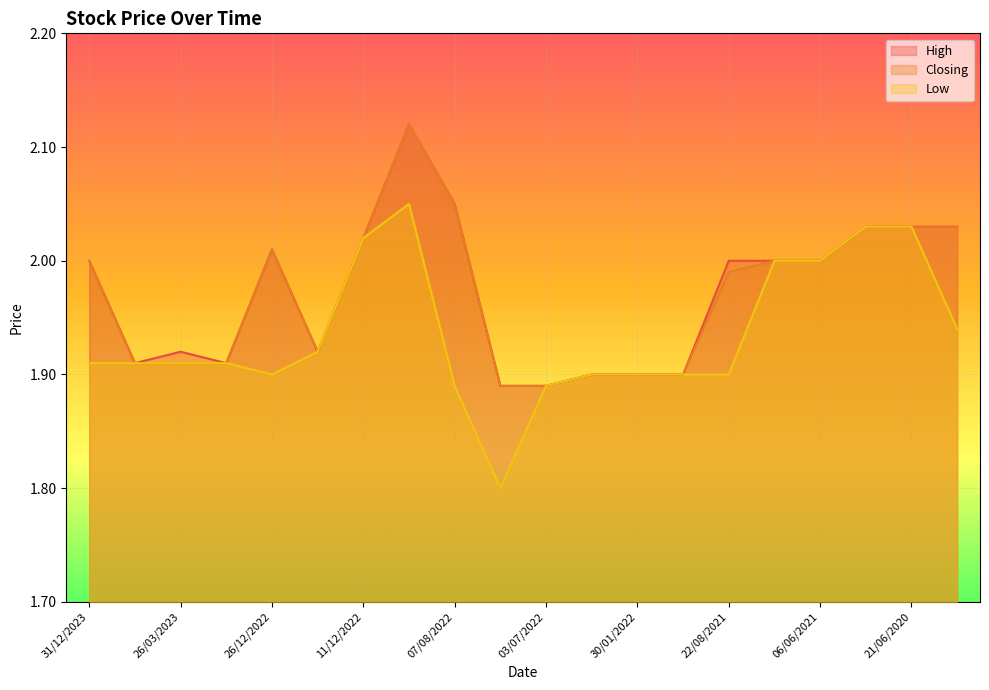

At which category does Closing reach its first local peak?

26/12/2022